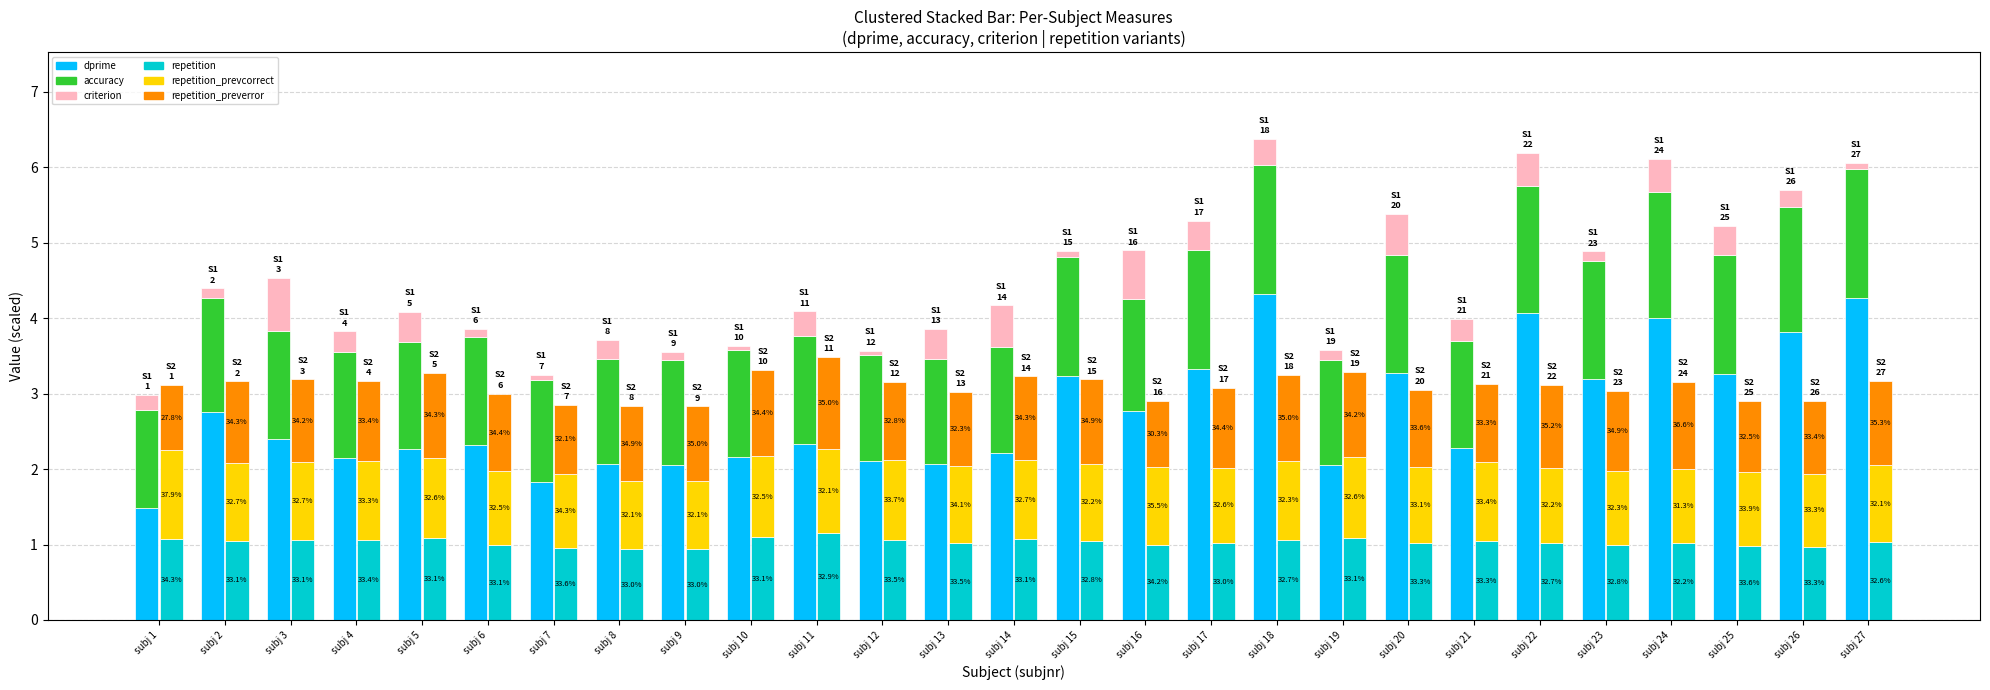

Where does the repetition_preverror series first go above 1?

subj 2